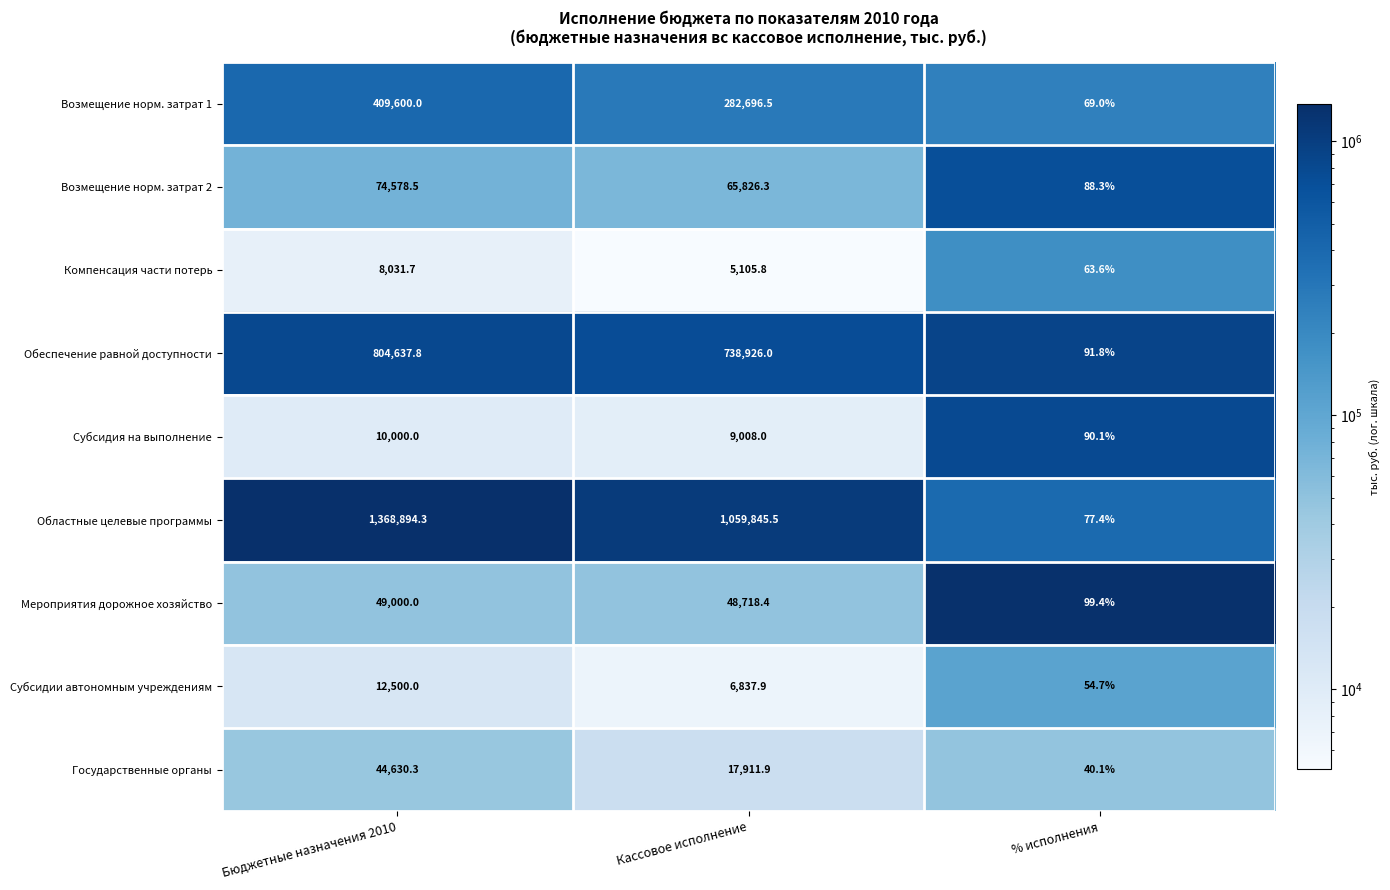

What is the maximum value for Мероприятия дорожное хозяйство?

49000.0